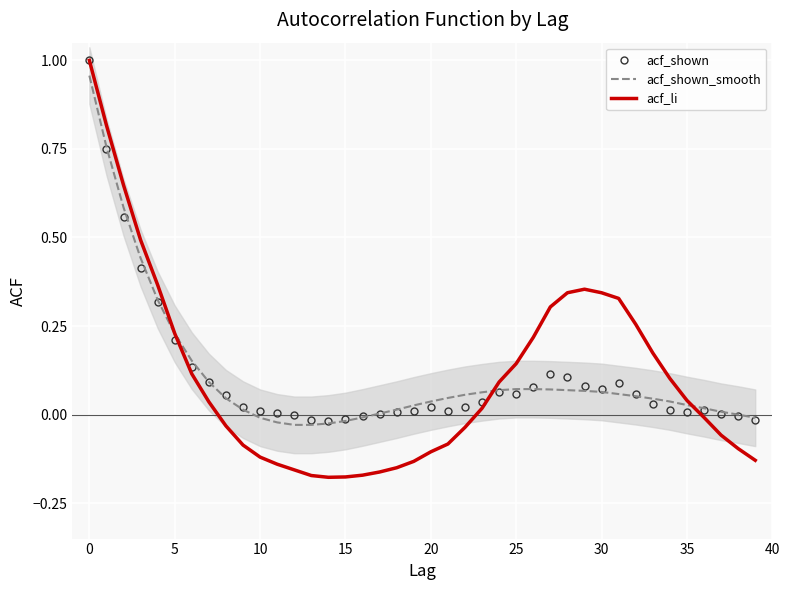

Which series has the largest total across all categories?

acf_shown_smooth